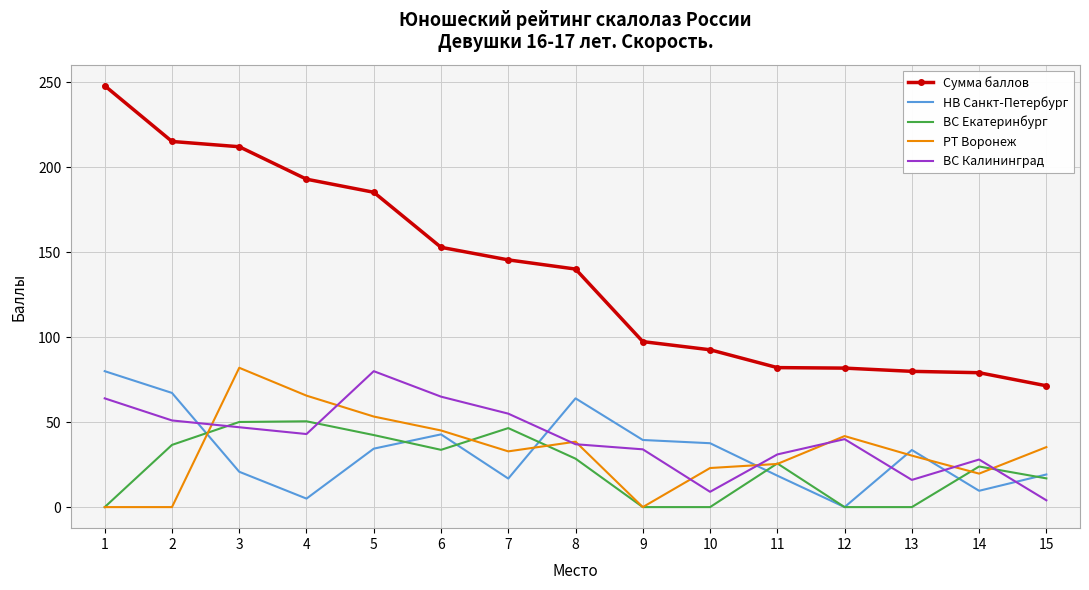

The value of Сумма баллов at 6 is 84.7. True or false?

False